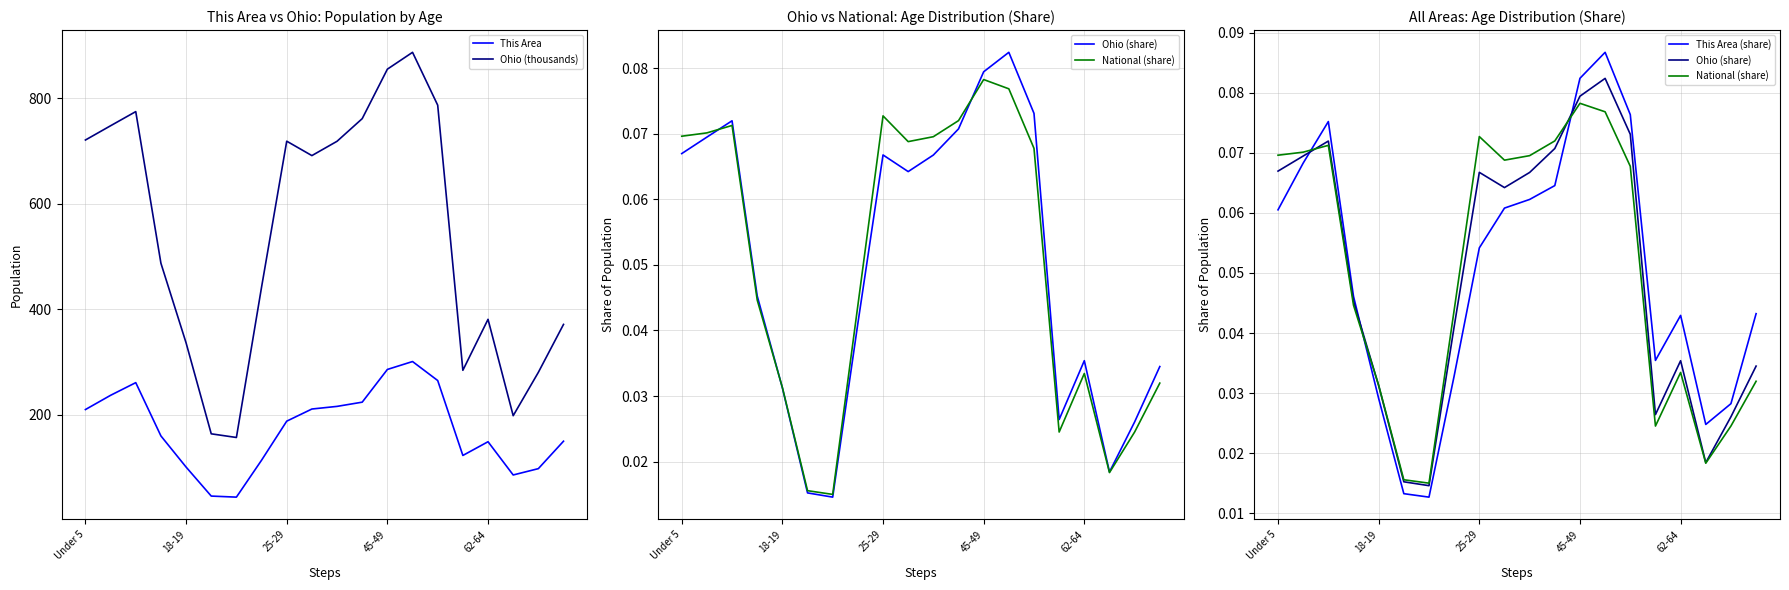

True or false: This Area (share) has more than 1 points higher than both neighbors.

True